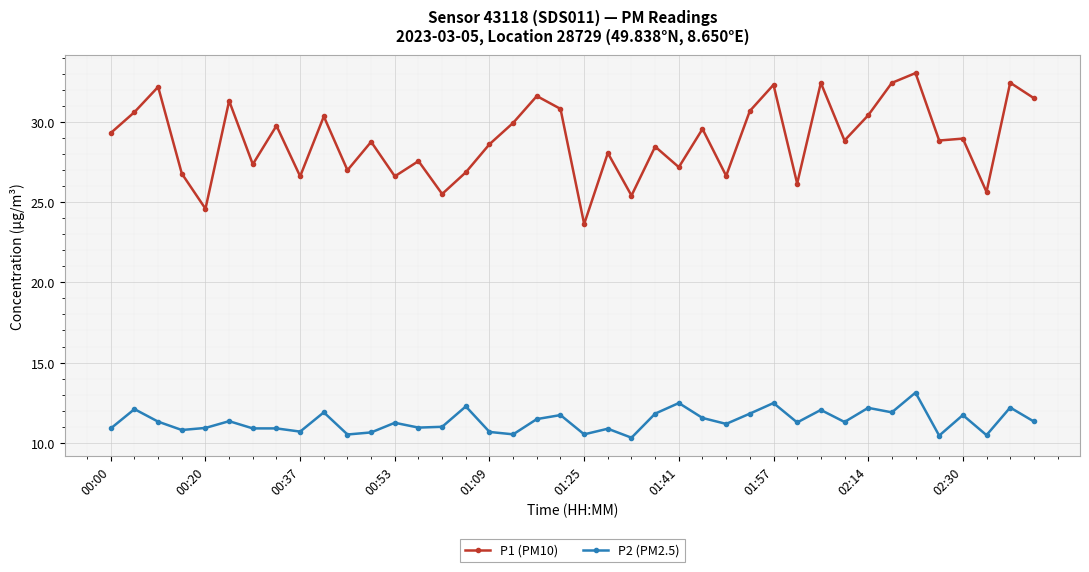

True or false: P2 (PM2.5) and P1 (PM10) cross at least once.

False